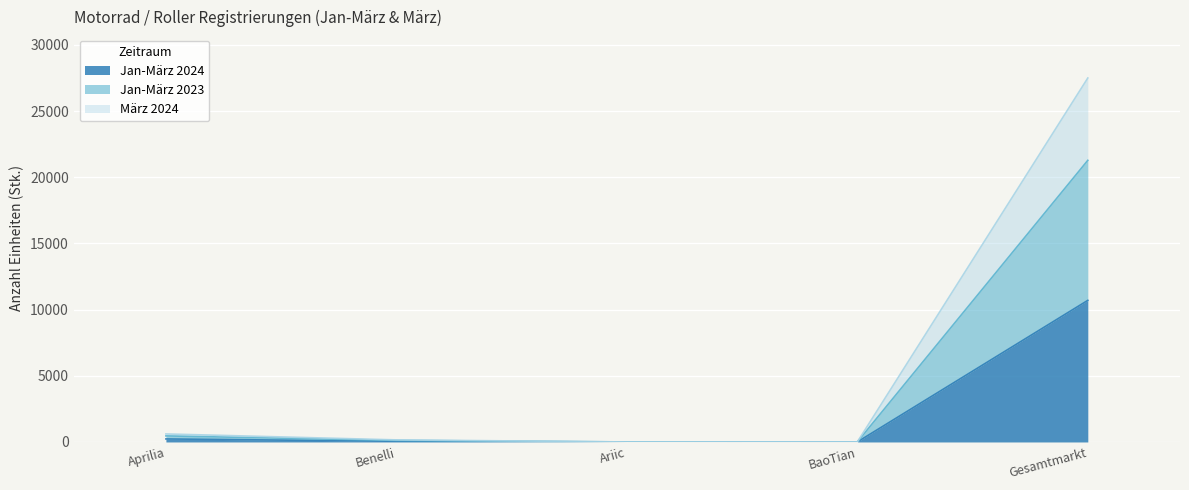

Where does the Jan-März 2024 series first go above 54?

Aprilia